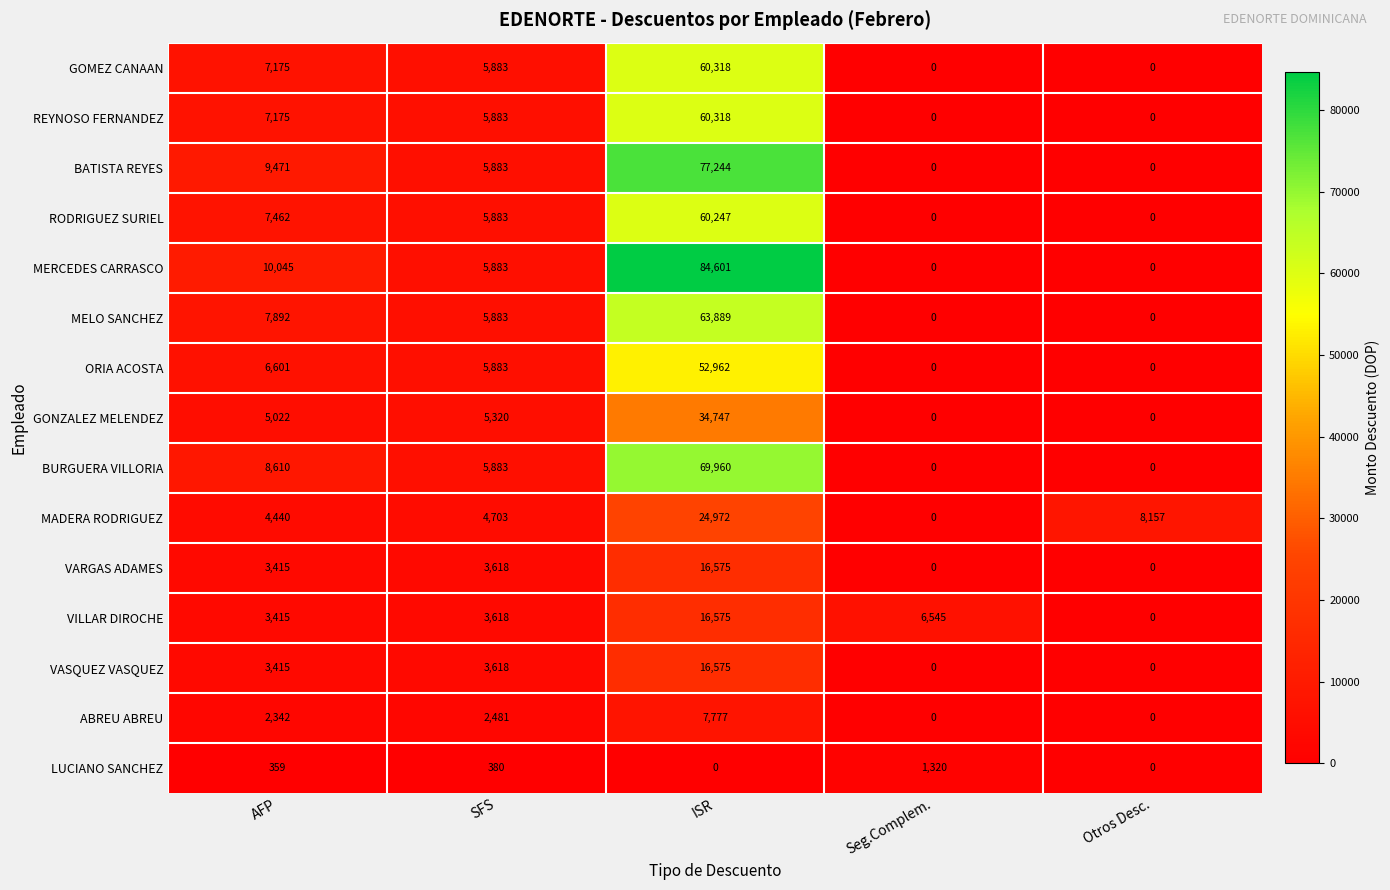

True or false: VILLAR DIROCHE has a value of 6545 at Seg.Complem..

True